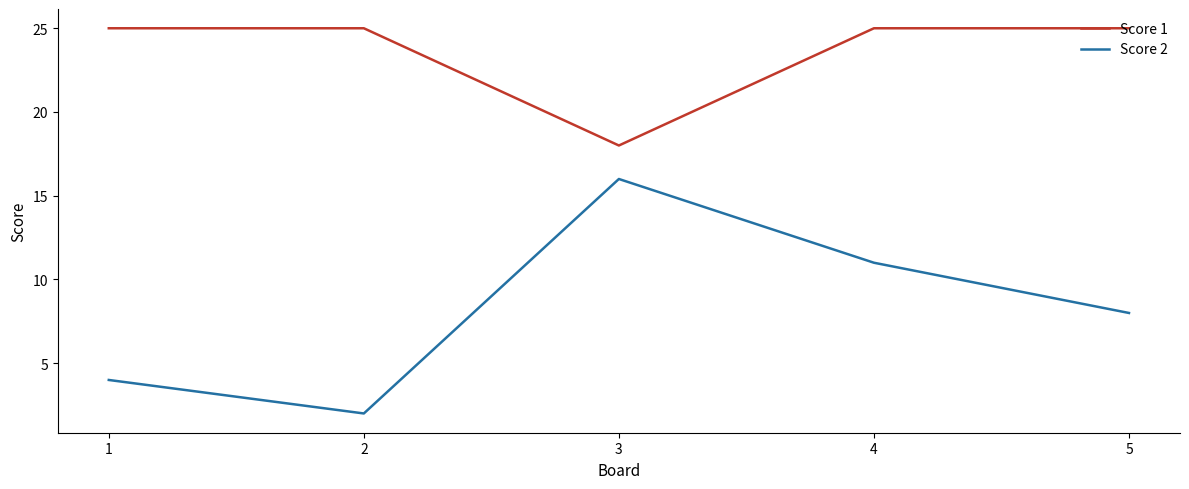

List the series in order of their peak value, highest first.

Score 1, Score 2